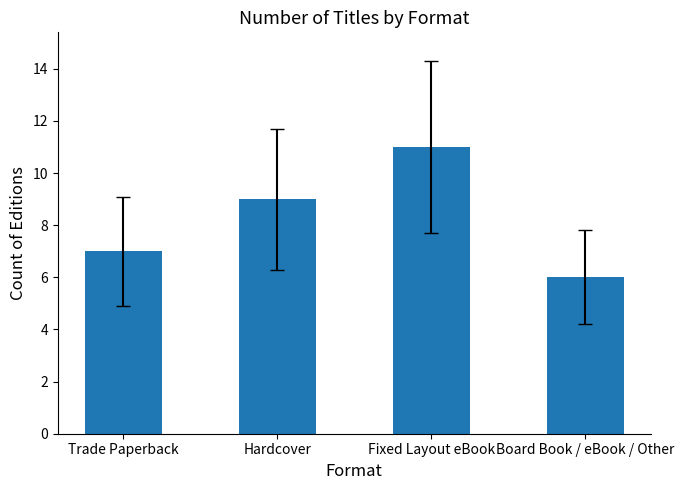

What is the difference between the maximum and minimum values?

5